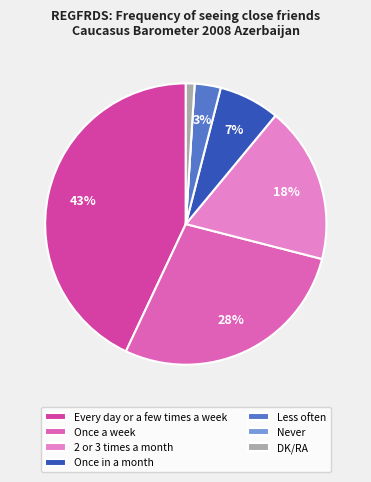

Count the number of slices in the pie.

7